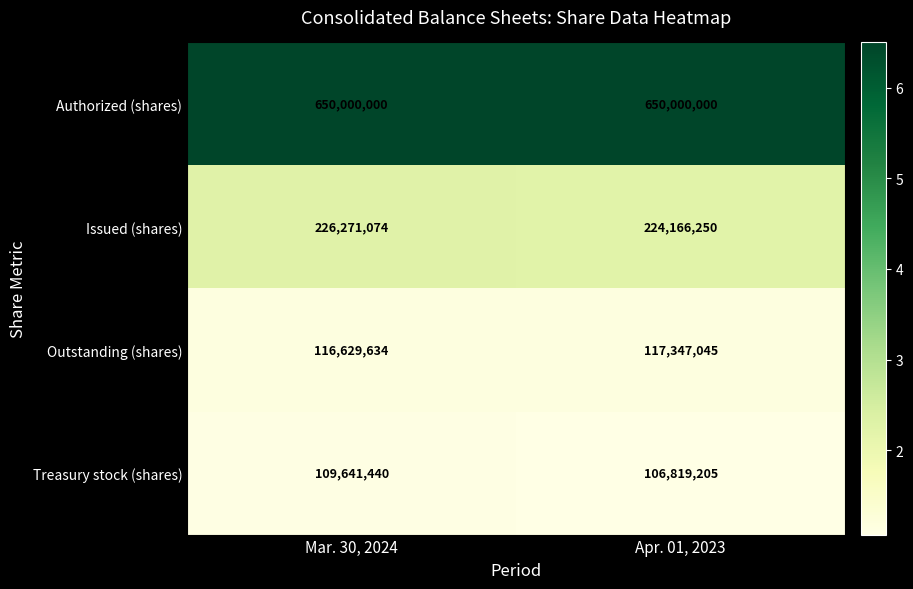

Is it true that Authorized (shares) equals 650000000 at Mar. 30, 2024?

True